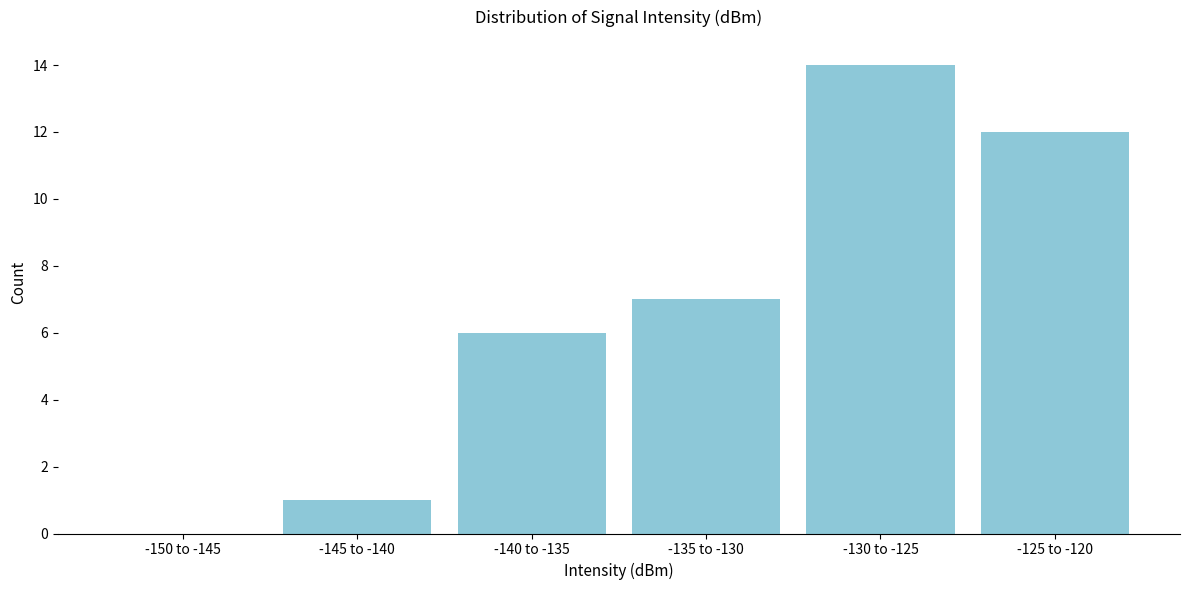

Reading left to right, extract all data points from this chart.

-150 to -145=0	-145 to -140=1	-140 to -135=6	-135 to -130=7	-130 to -125=14	-125 to -120=12